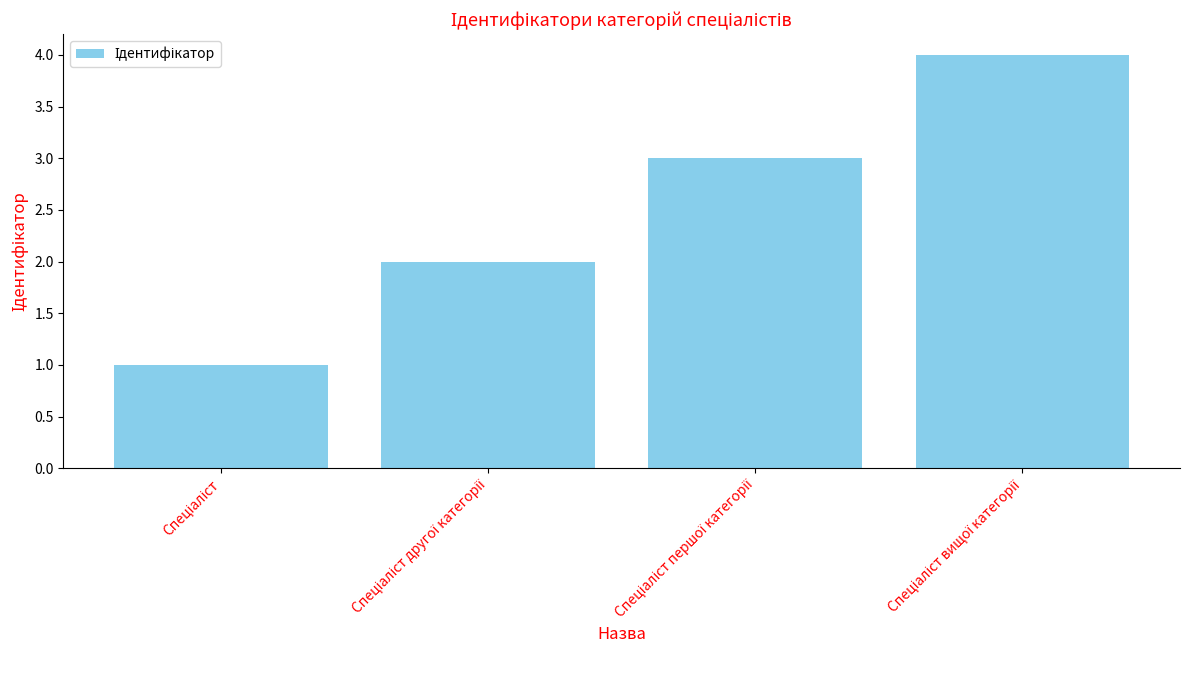

How many data points does each series have?

4